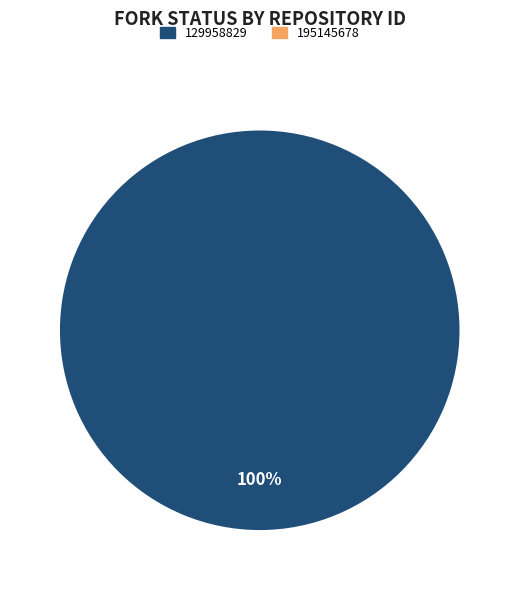

Which slice is the smallest?

195145678